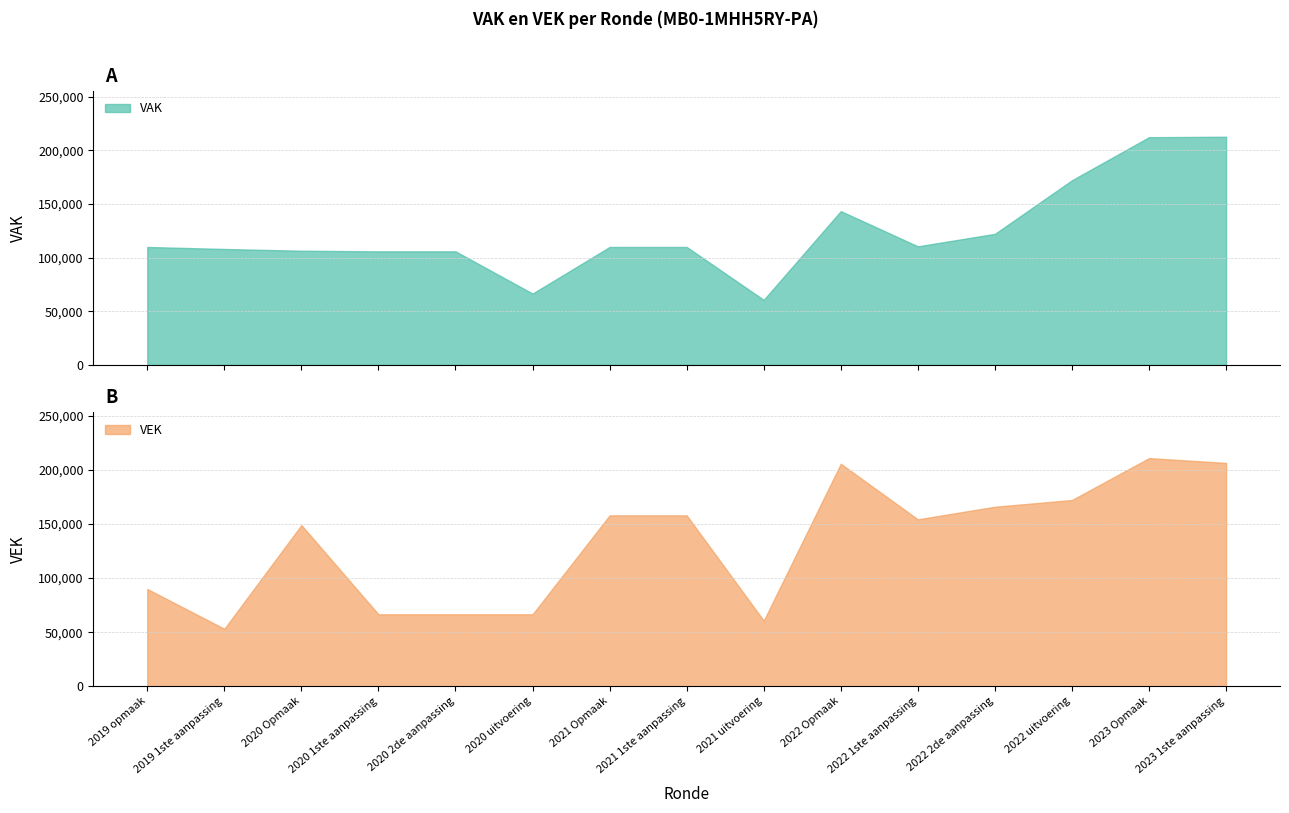

Is it true that VAK equals 143451 at 2022 Opmaak?

True